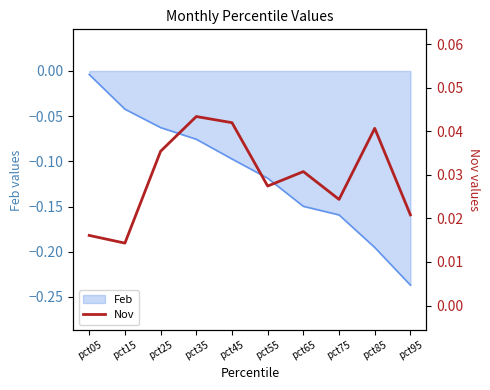

At which category does the data reach its first local valley?

pct15